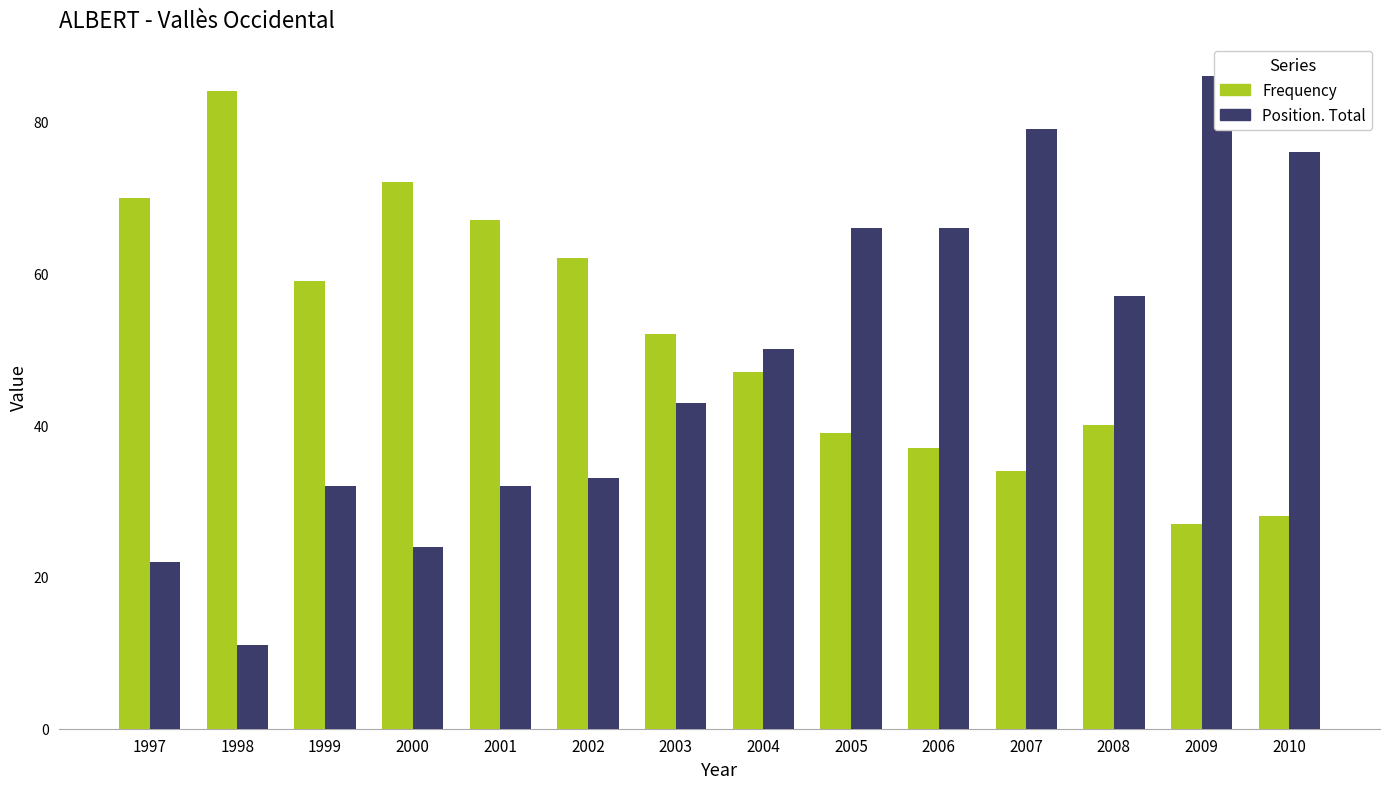

What is the sum of the Position. Total values at 1999 and 2003?

75